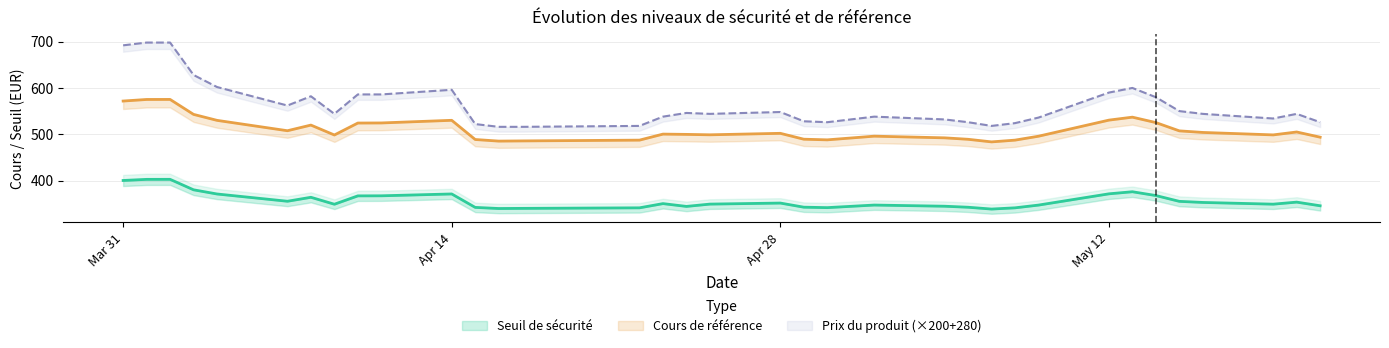

True or false: Prix du produit and Cours de référence intersect in this chart.

False